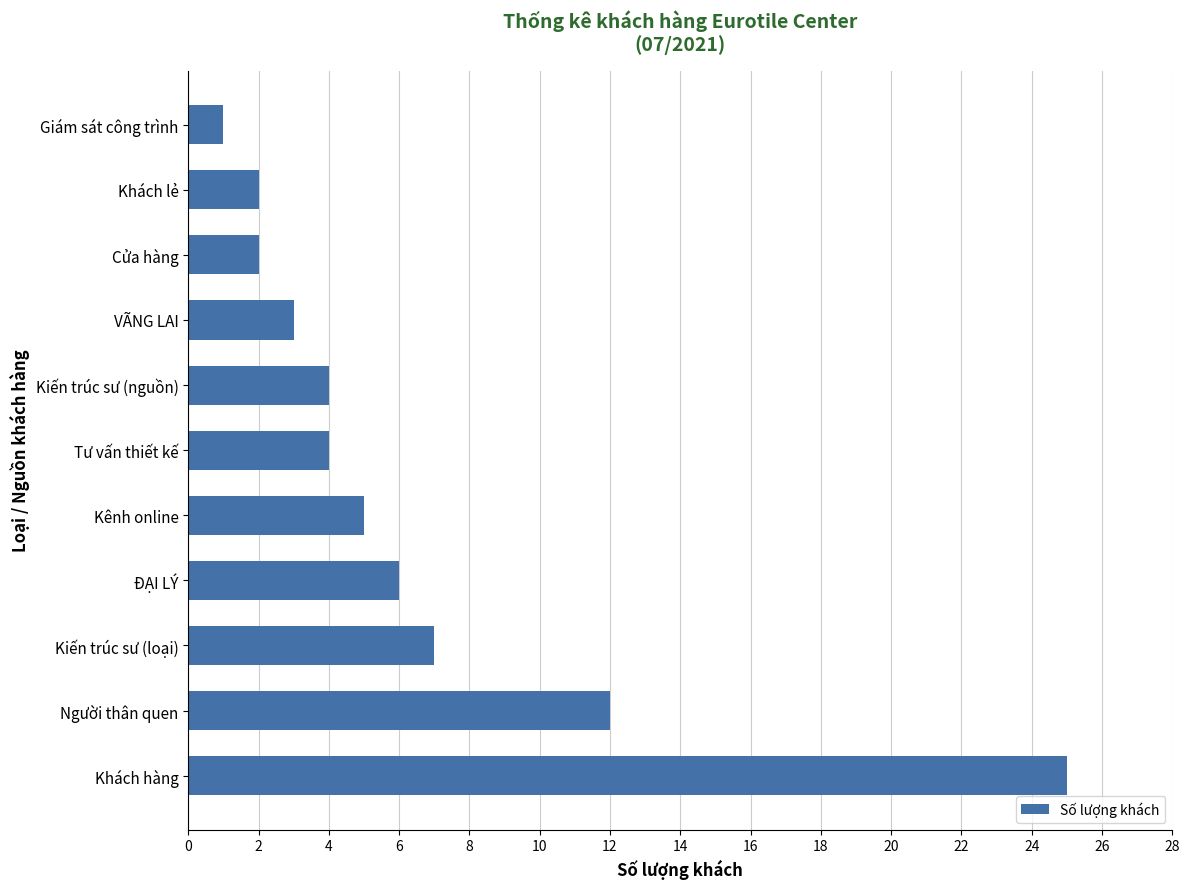

What is the change in value from Kiến trúc sư (loại) to VÃNG LAI?

-4